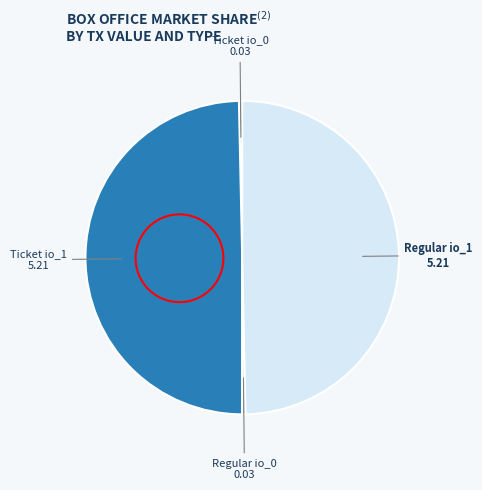

Is there a majority slice in this chart?

No